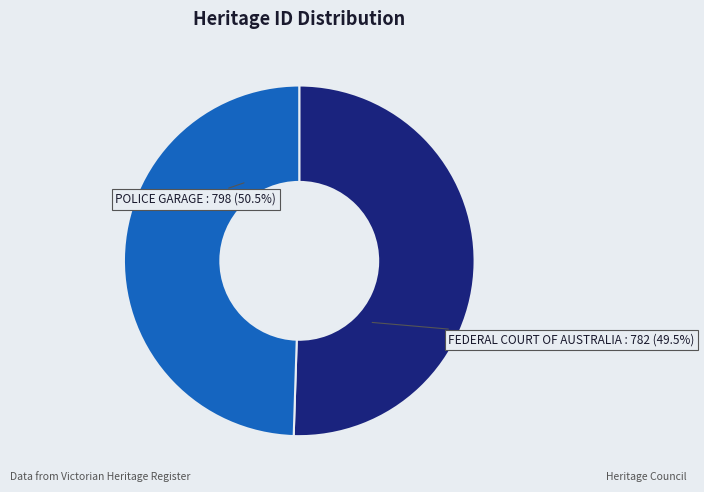

Is there a majority slice in this chart?

Yes